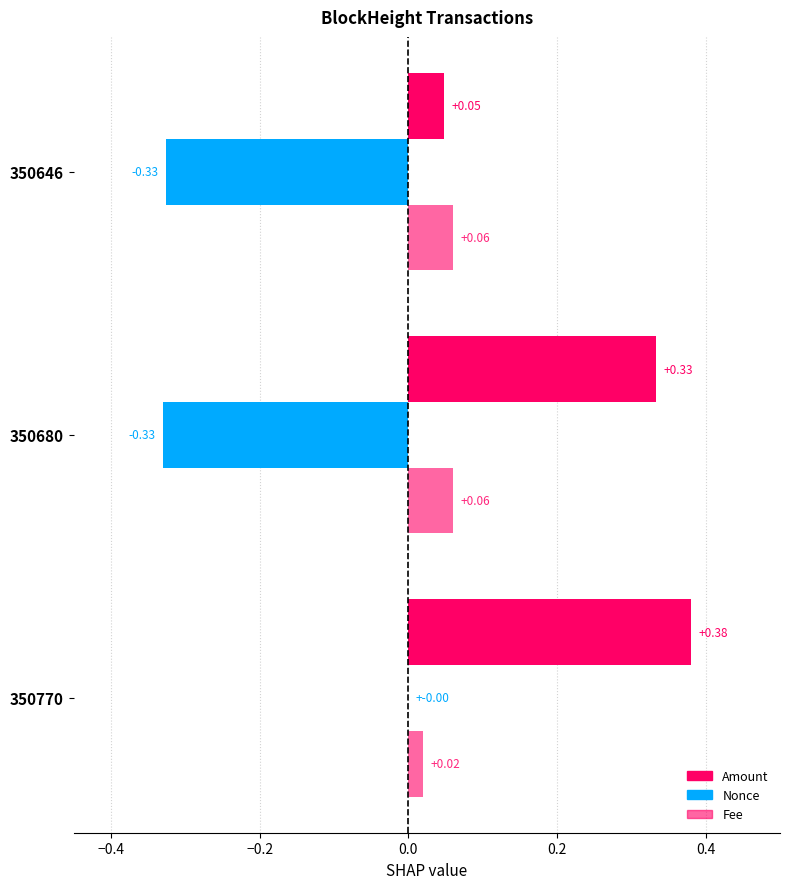

How many series are shown in this chart?

3